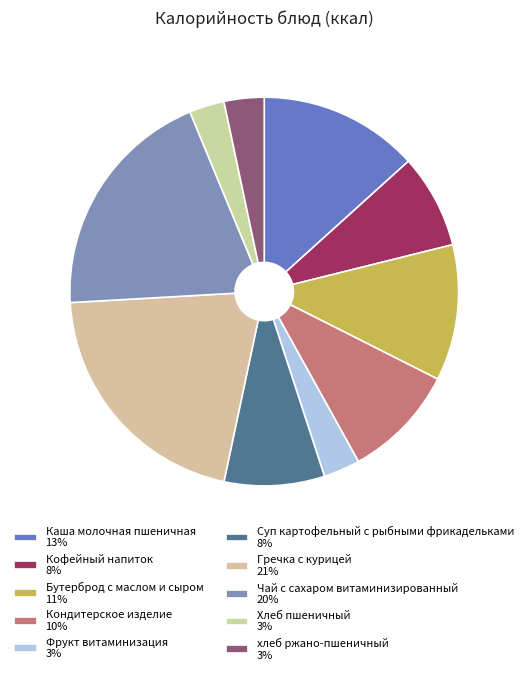

How many slices are in this pie chart?

10